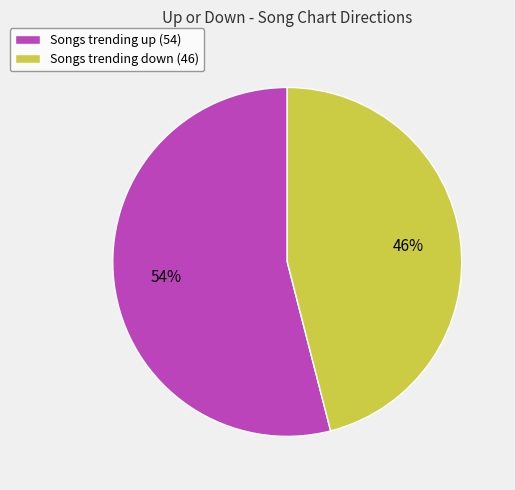

Is there a majority slice in this chart?

Yes